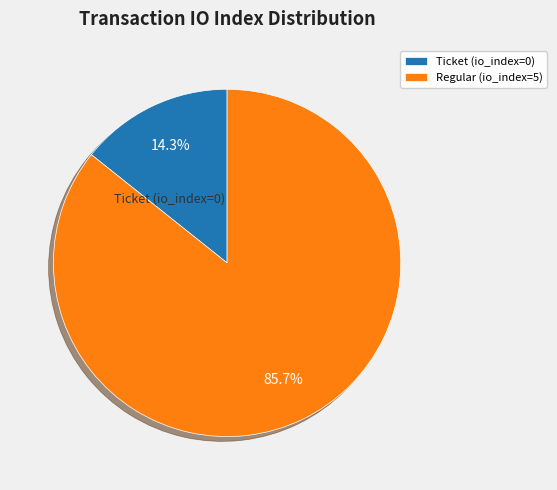

Do Regular (io_index=5) and Ticket (io_index=0) together represent more than half of the pie?

Yes